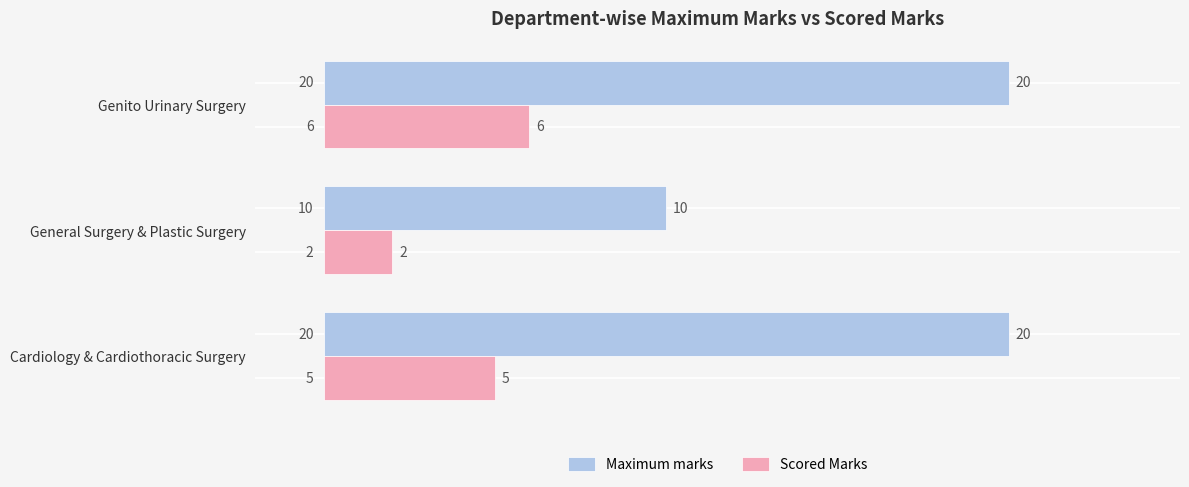

Rank the categories by Scored Marks value from highest to lowest.

Genito Urinary Surgery, Cardiology & Cardiothoracic Surgery, General Surgery & Plastic Surgery